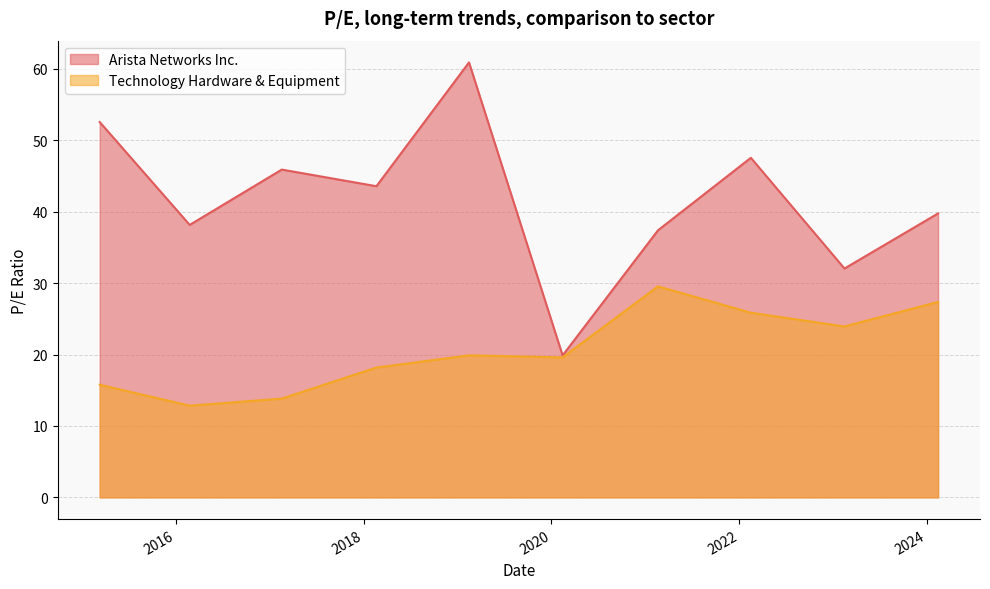

Which category has the highest value across all series?

2019-02-15